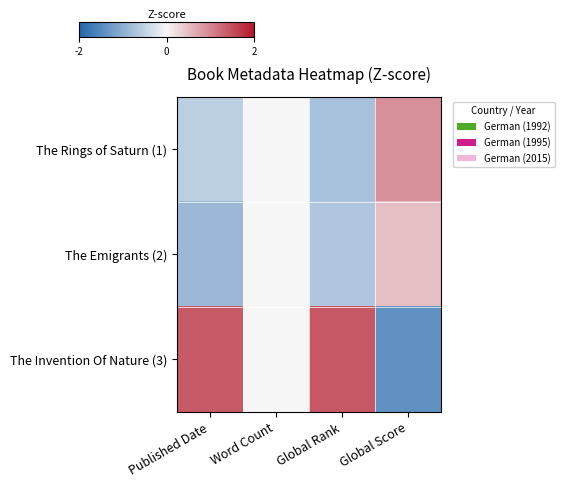

What is the spread (max minus min) of values at Global Score?

2.3